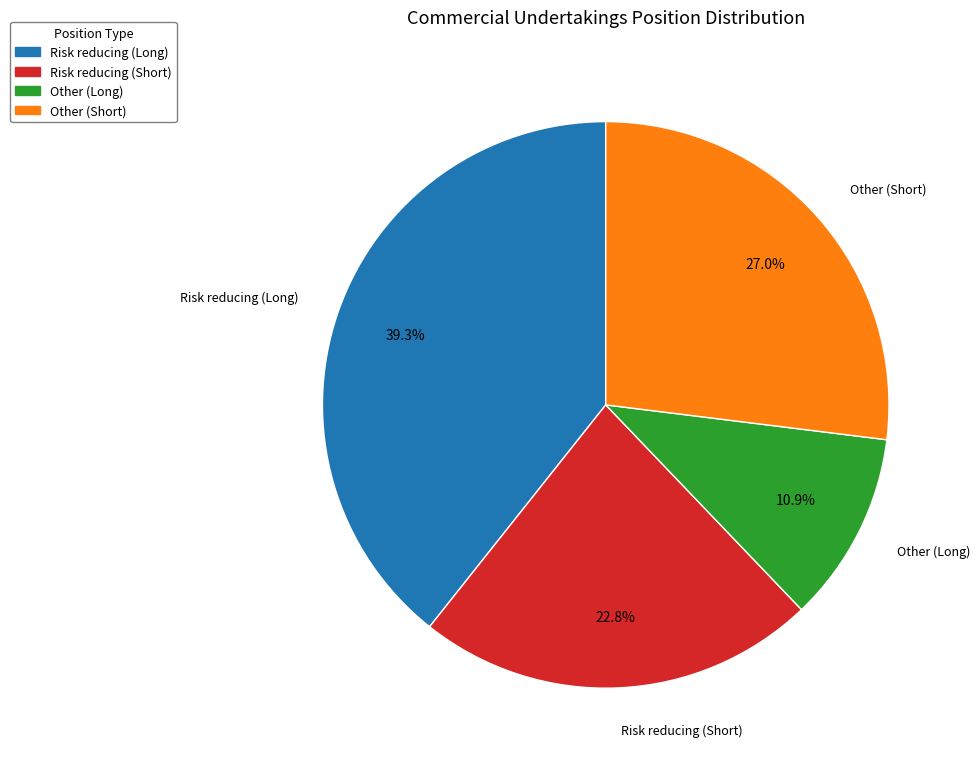

Is it true that Risk reducing (Short) is 16% of the pie?

False